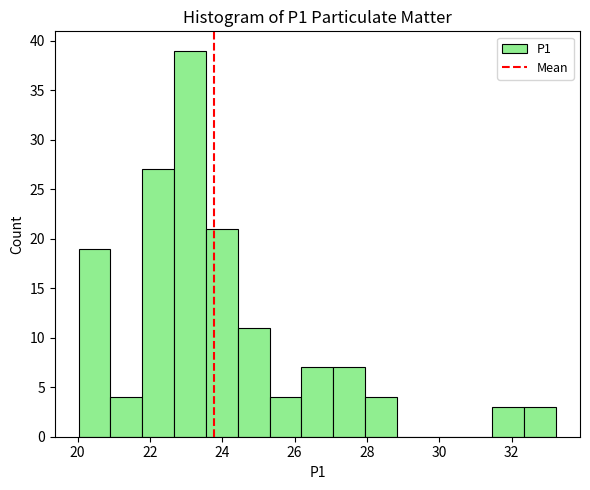

Reading left to right, transcribe this chart: for each bar, give the range it covers on the x-axis and its height. Neither the bar edges nor the heights are printed on the chart, so give them approximately, as read against the axes.

20.0 to 21.0: 19
21.0 to 21.8: 4
21.8 to 22.6: 27
22.6 to 23.6: 39
23.6 to 24.4: 21
24.4 to 25.4: 11
25.4 to 26.2: 4
26.2 to 27.0: 7
27.0 to 28.0: 7
28.0 to 28.8: 4
28.8 to 29.8: 0
29.8 to 30.6: 0
30.6 to 31.4: 0
31.4 to 32.4: 3
32.4 to 33.2: 3